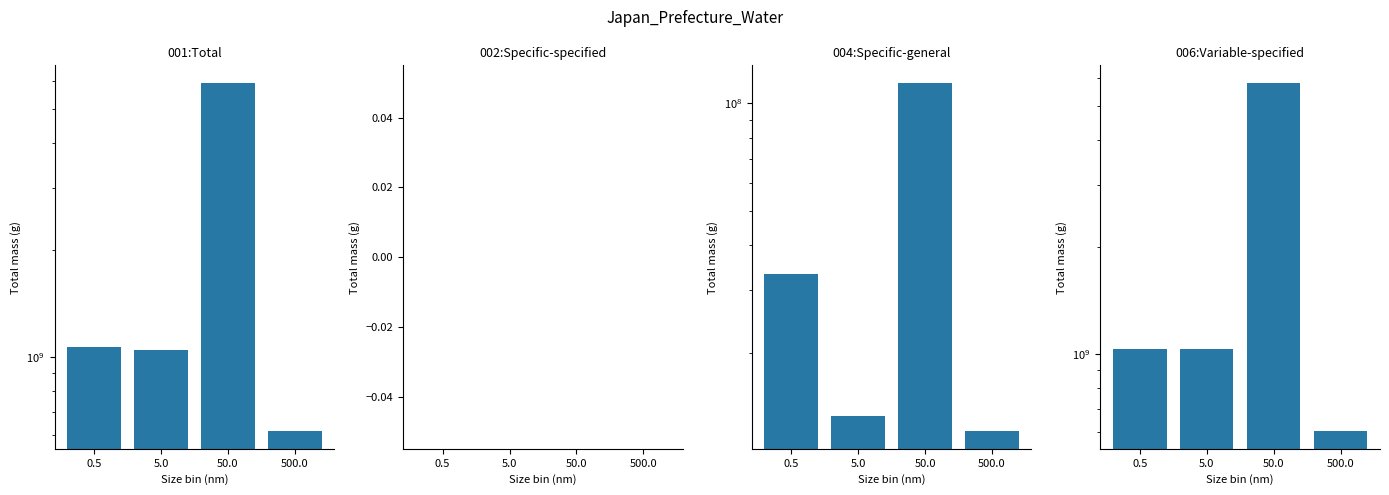

The 004:Specific-general series shows 6233501 at 5.0. True or false?

False